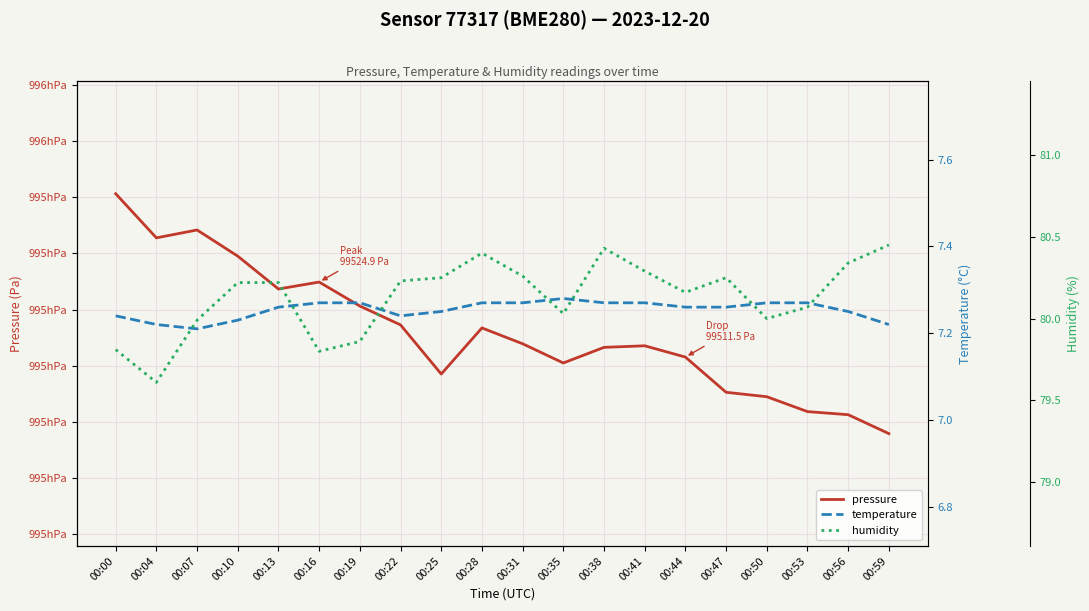

How many values in the humidity series are below 80?

5